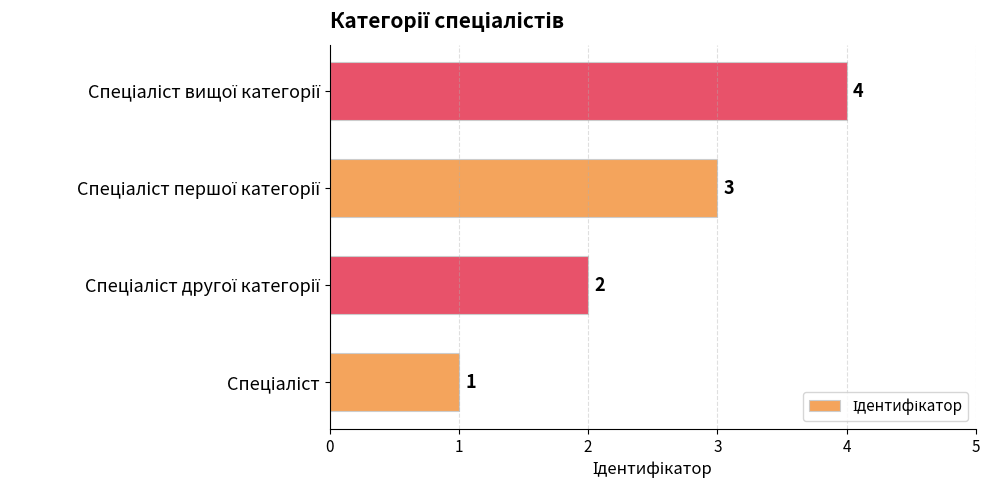

How many values are between 2 and 4?

3